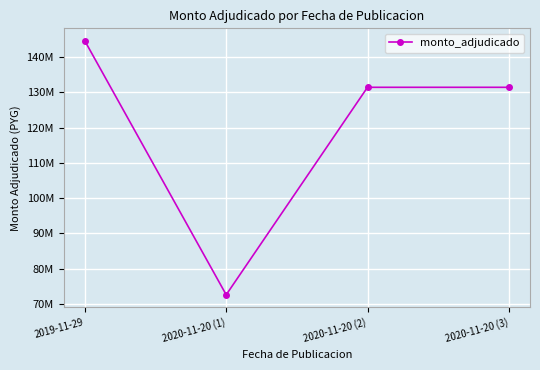

At which category does the data reach its first local valley?

2020-11-20 (1)